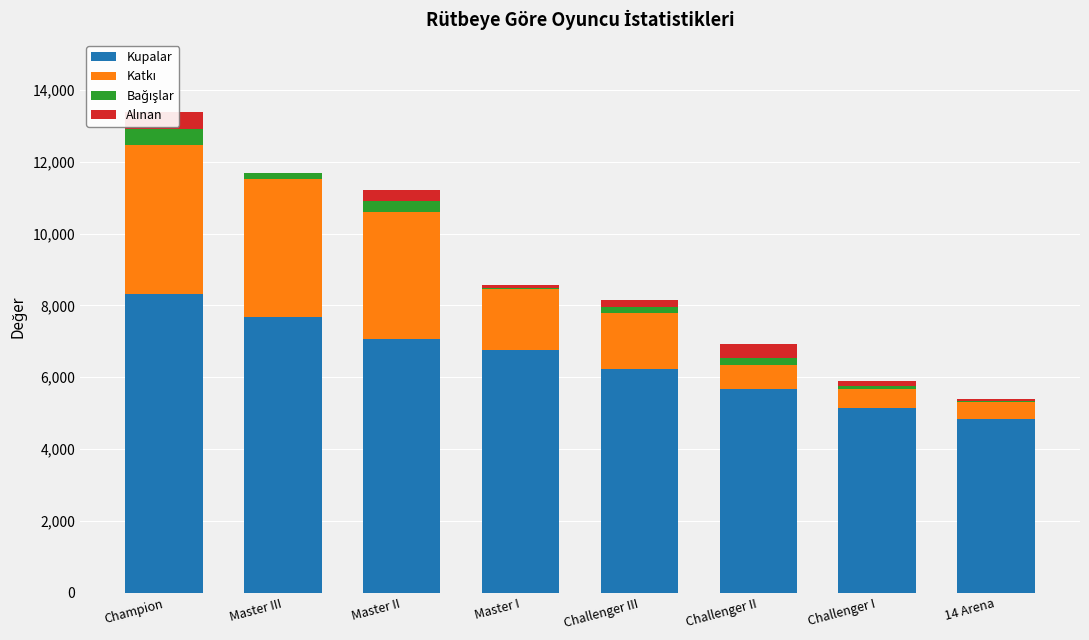

Are the bars horizontal?

No